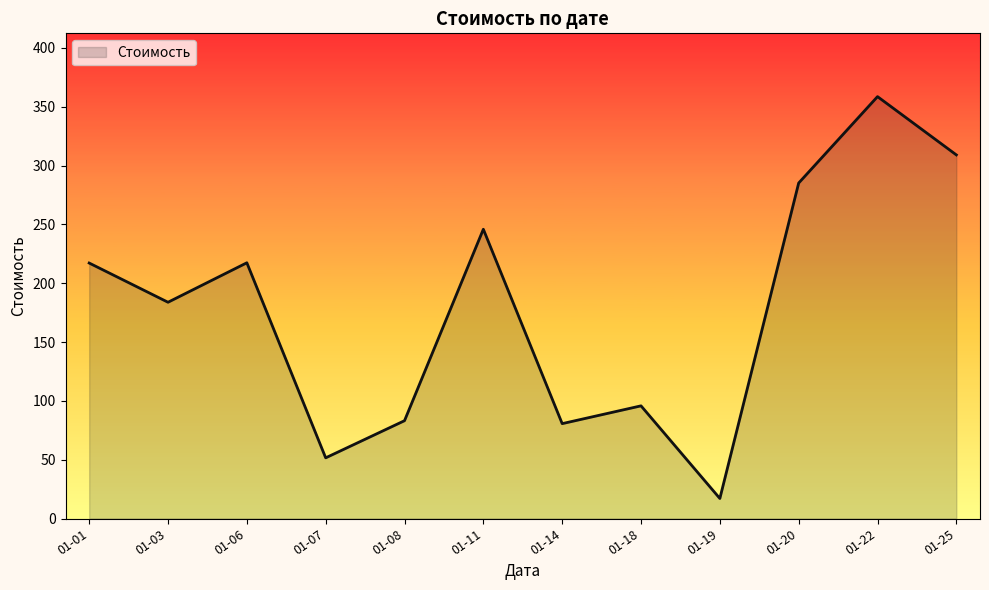

The chart shows a value of 106.2 at 01-11. True or false?

False